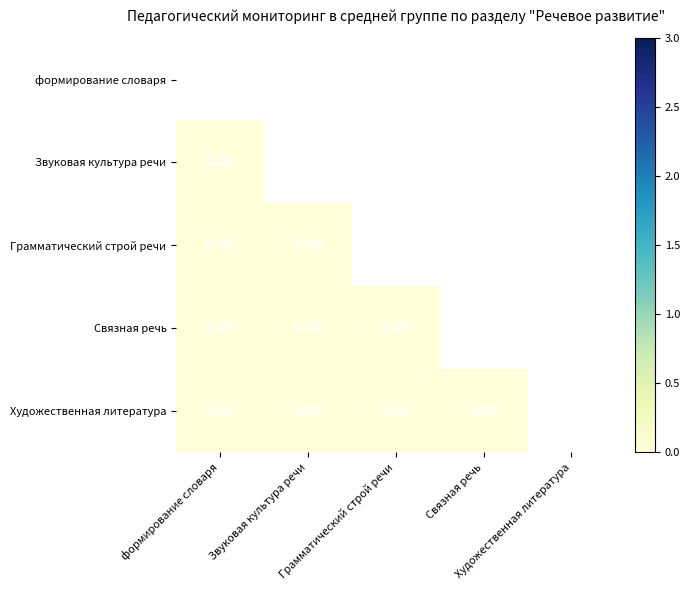

How many categories are shown in the chart?

5